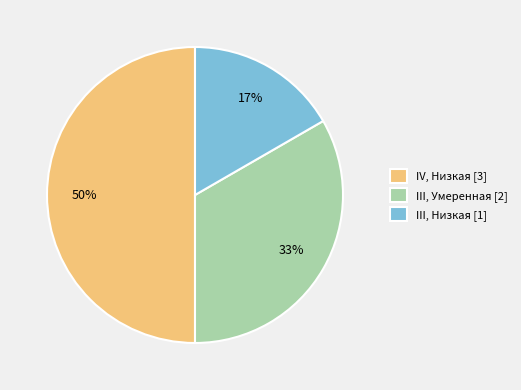

Do IV, Низкая [3] and III, Умеренная [2] together represent more than half of the pie?

Yes